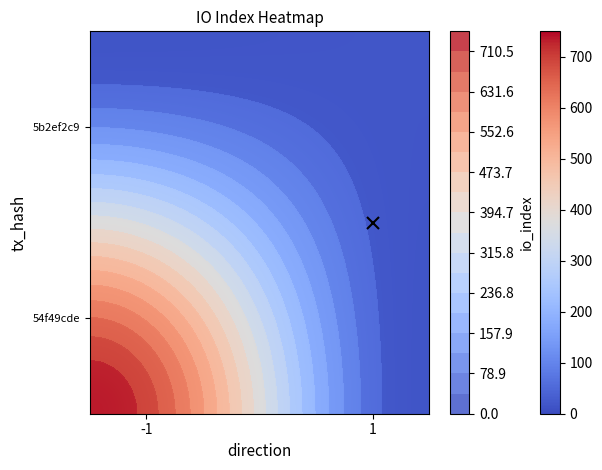

Read the 5b2ef2c9 value at direction.

1